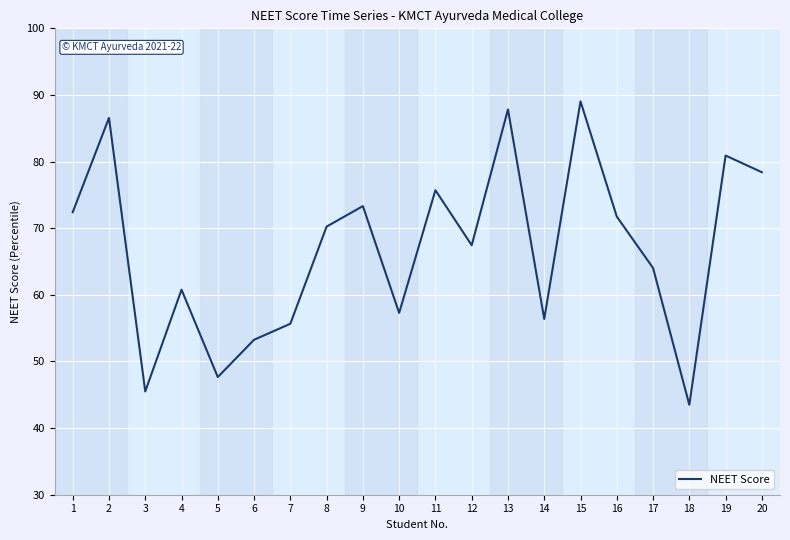

What is the change in value from 12 to 19?

+13.5